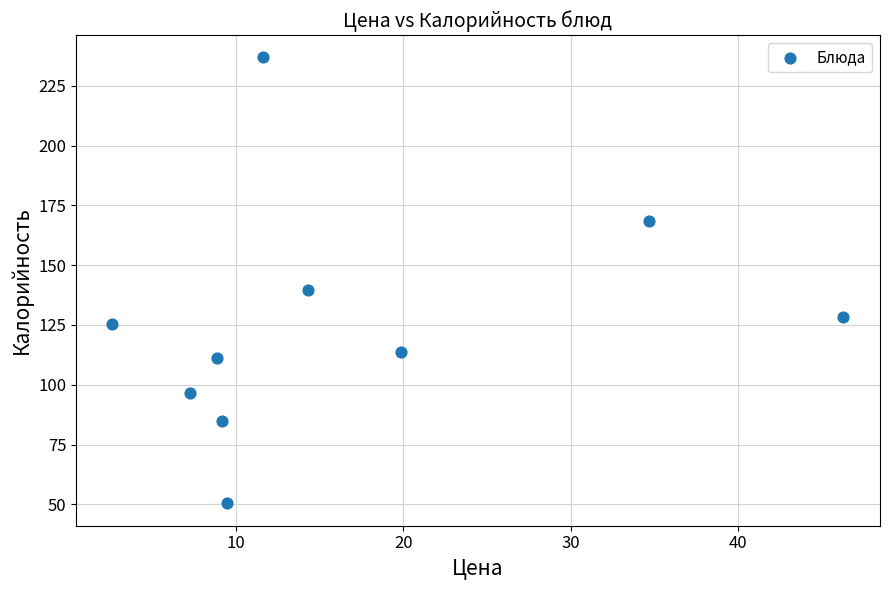

What is the average Y value?

125.5